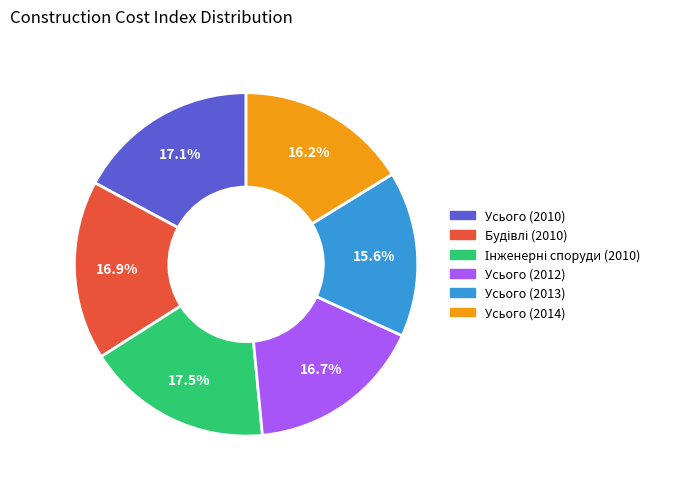

Is there any slice that represents more than half of the pie?

No